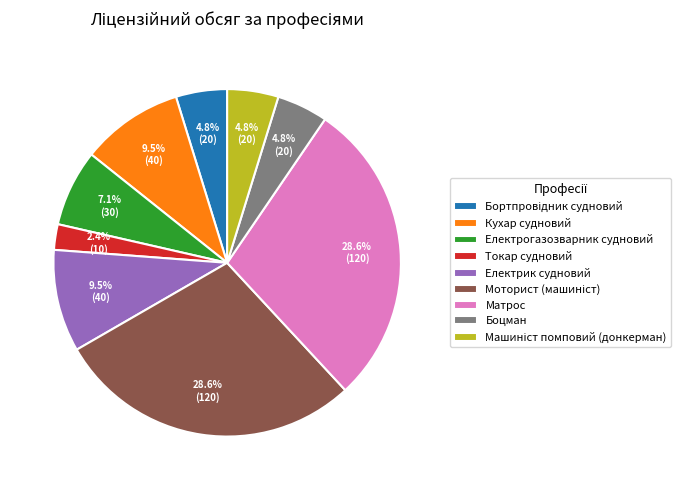

Do Токар судновий and Матрос together represent more than half of the pie?

No